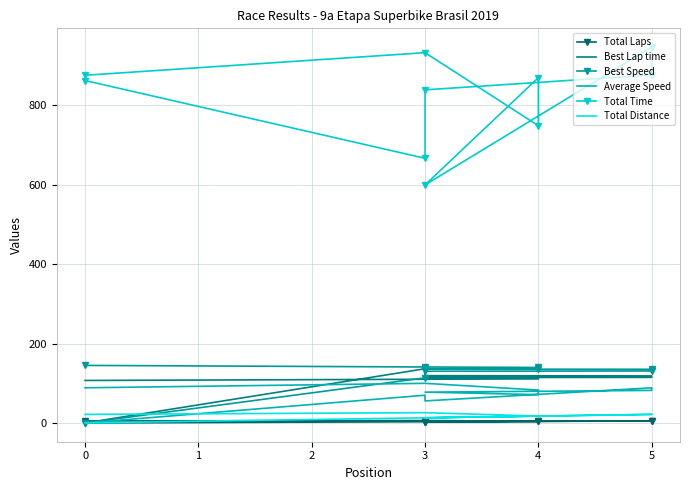

At how many categories does at least one series exceed 100?

10